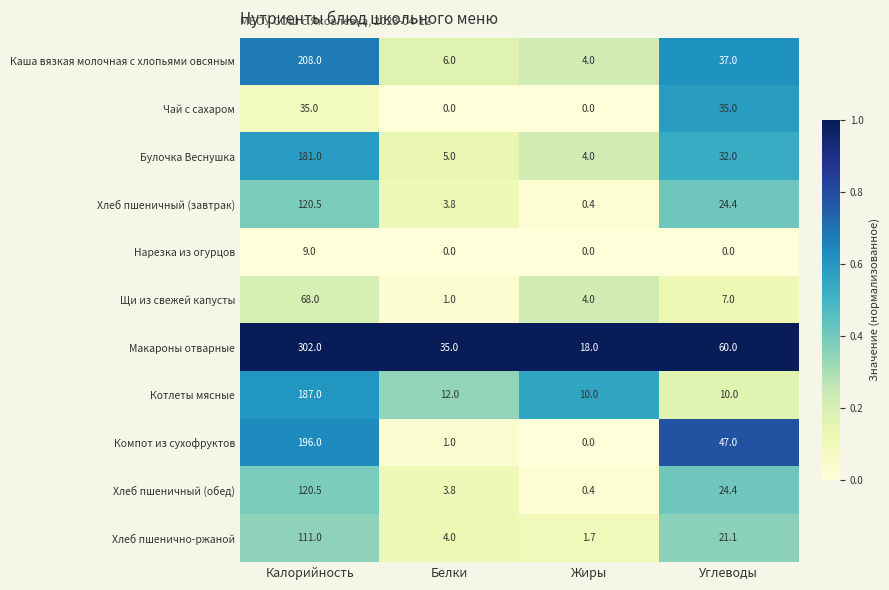

What is the sum of the Каша вязкая молочная с хлопьями овсяным values at Углеводы and Калорийность?

245.0